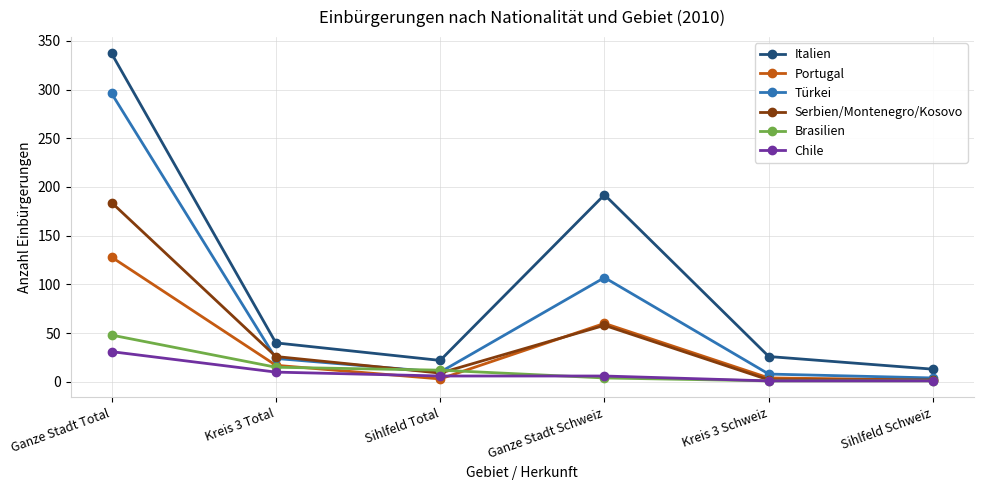

What is the value of the Serbien/Montenegro/Kosovo point at the 5th from the left?

2